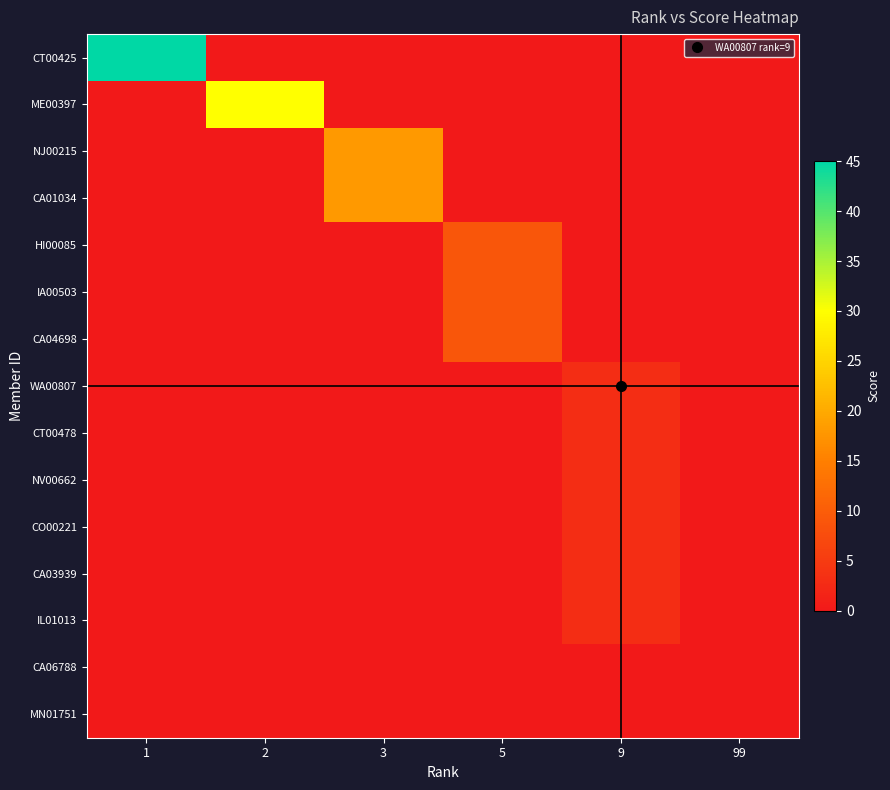

Reading left to right, transcribe all the data shown in this chart.

CT00425: 1=45	2=0	3=0	5=0	9=0	99=0
ME00397: 1=0	2=30	3=0	5=0	9=0	99=0
NJ00215: 1=0	2=0	3=18	5=0	9=0	99=0
CA01034: 1=0	2=0	3=18	5=0	9=0	99=0
HI00085: 1=0	2=0	3=0	5=9	9=0	99=0
IA00503: 1=0	2=0	3=0	5=9	9=0	99=0
CA04698: 1=0	2=0	3=0	5=9	9=0	99=0
WA00807: 1=0	2=0	3=0	5=0	9=3	99=0
CT00478: 1=0	2=0	3=0	5=0	9=3	99=0
NV00662: 1=0	2=0	3=0	5=0	9=3	99=0
CO00221: 1=0	2=0	3=0	5=0	9=3	99=0
CA03939: 1=0	2=0	3=0	5=0	9=3	99=0
IL01013: 1=0	2=0	3=0	5=0	9=3	99=0
CA06788: 1=0	2=0	3=0	5=0	9=0	99=0
MN01751: 1=0	2=0	3=0	5=0	9=0	99=0